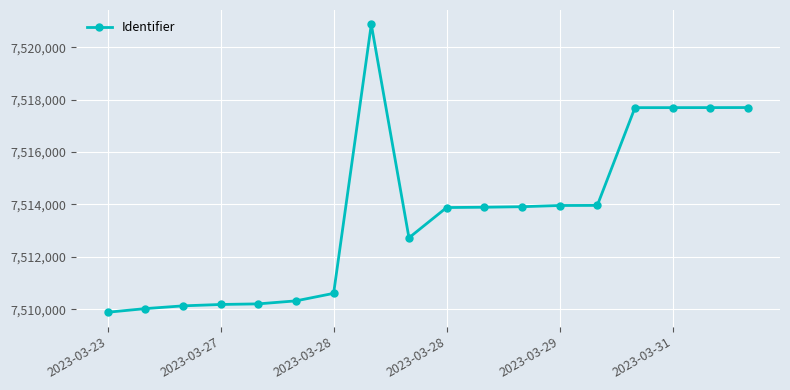

What is the sum of all values?

135245332